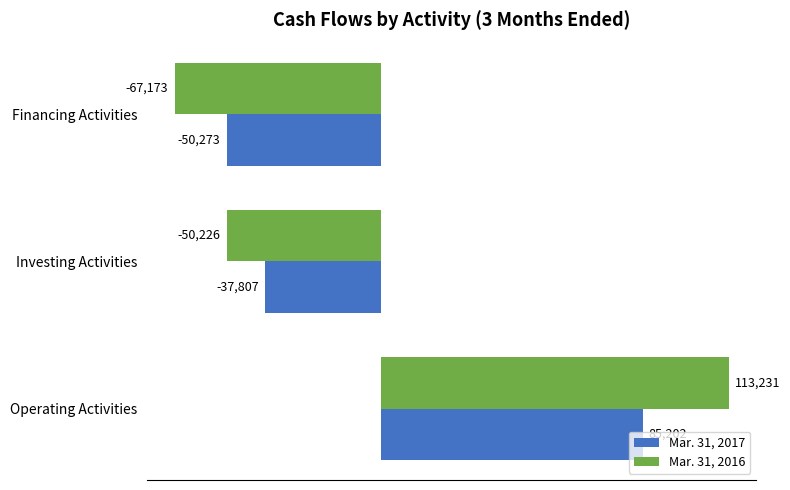

Which series has the largest range (max minus min)?

Mar. 31, 2016